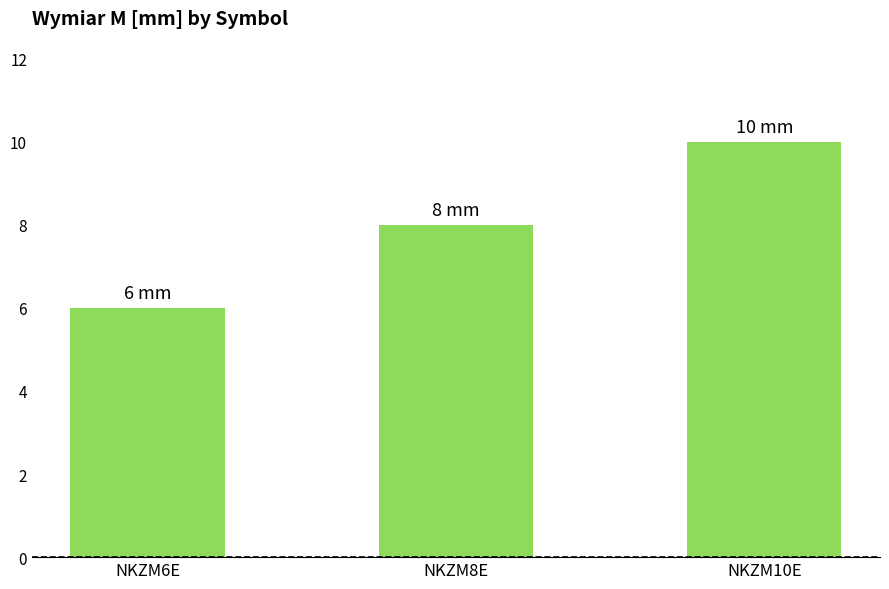

Is it true that the value at NKZM8E is 11?

False